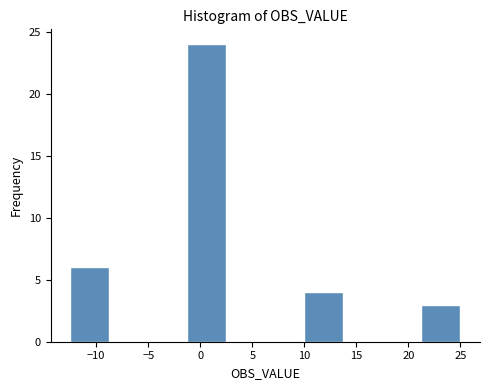

Reading left to right, list every bar in this chart as the range it spans on the x-axis followed by its height. Neither the bar edges nor the heights are printed on the chart, so give them approximately, as read against the axes.

-12.50 to -8.75: 6
-8.75 to -5.00: 0
-5.00 to -1.25: 0
-1.25 to 2.50: 24
2.50 to 6.25: 0
6.25 to 10.00: 0
10.00 to 13.75: 4
13.75 to 17.50: 0
17.50 to 21.25: 0
21.25 to 25.00: 3